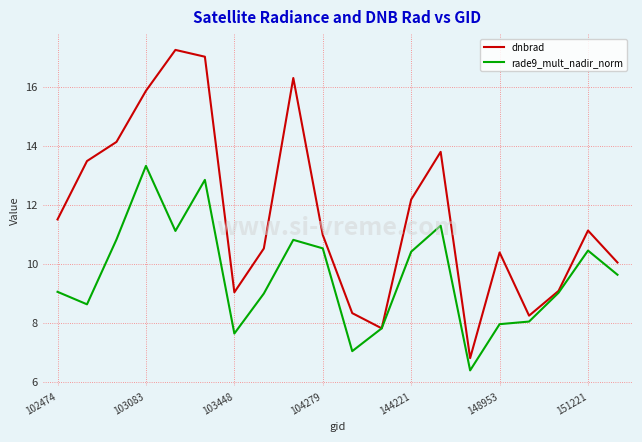

Which series has the largest range (max minus min)?

dnbrad